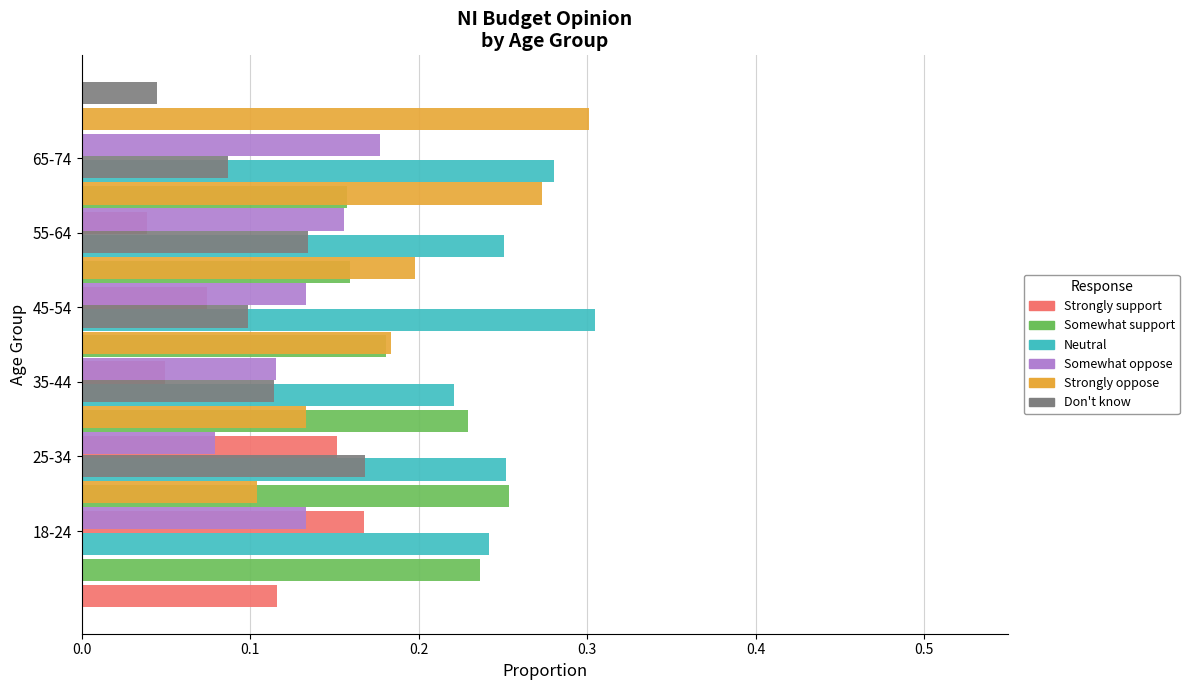

How many bars are there in total?

36